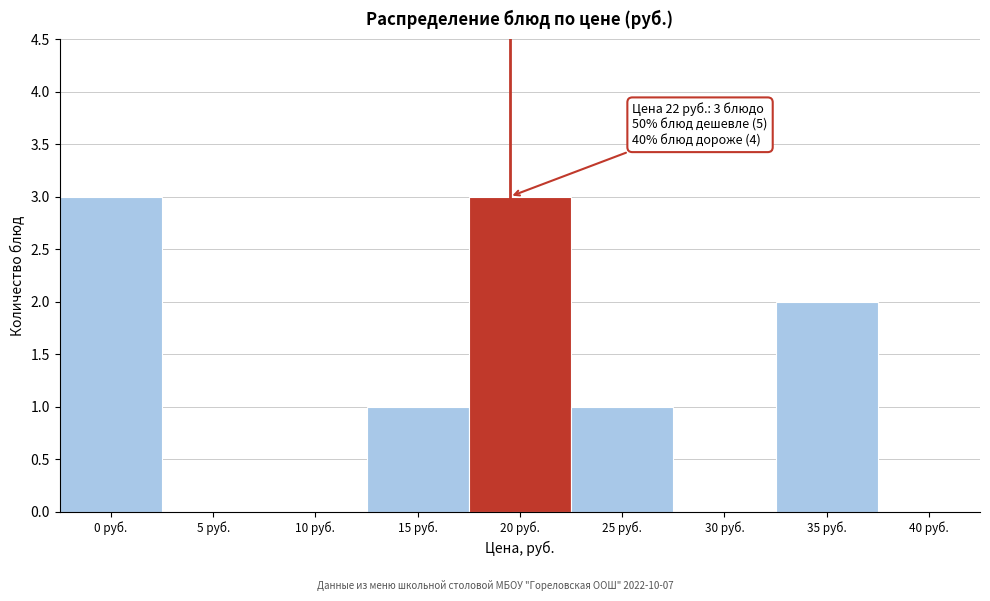

Reading left to right, transcribe all the data shown in this chart.

0 руб.=3	5 руб.=0	10 руб.=0	15 руб.=1	20 руб.=3	25 руб.=1	30 руб.=0	35 руб.=2	40 руб.=0